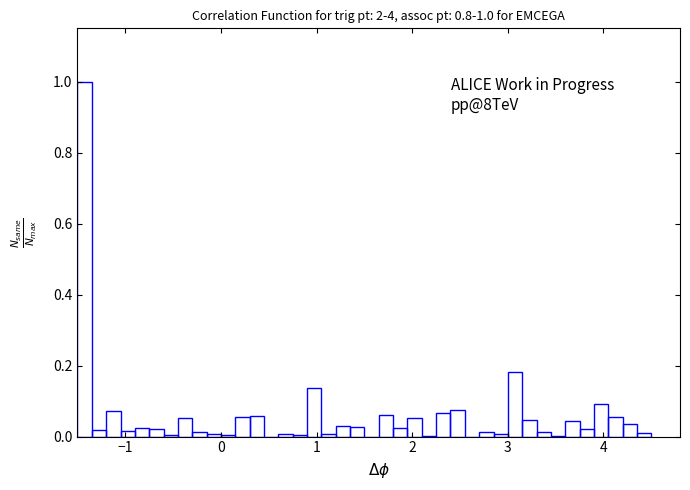

Around what value on the x-axis is the tallest bar? Give the approximate position of its centre, as read against the axis.

-1.4